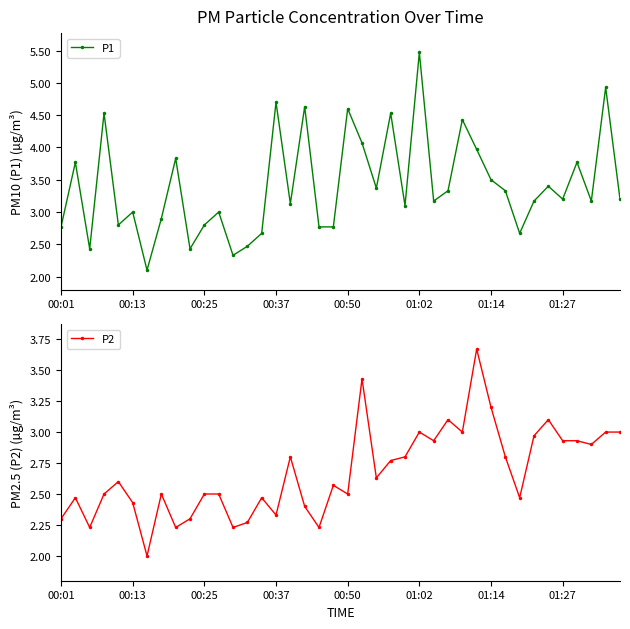

Rank the series by their average value, from lowest to highest.

P2, P1